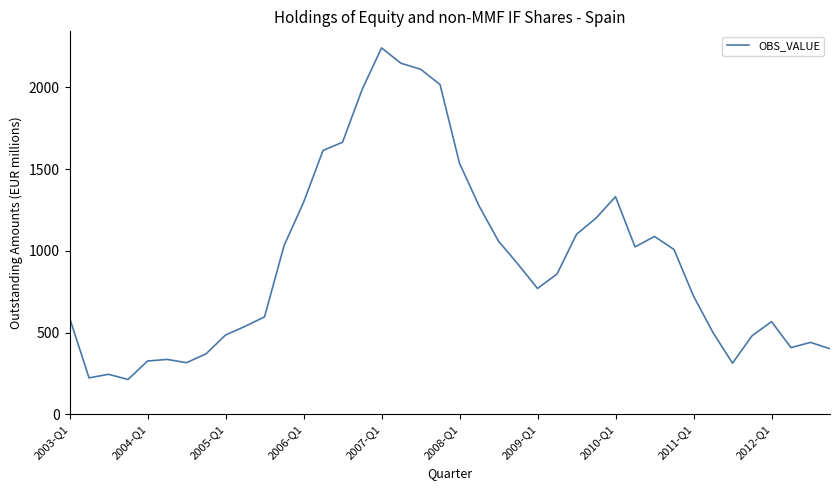

What is the maximum value shown in the chart?

2241